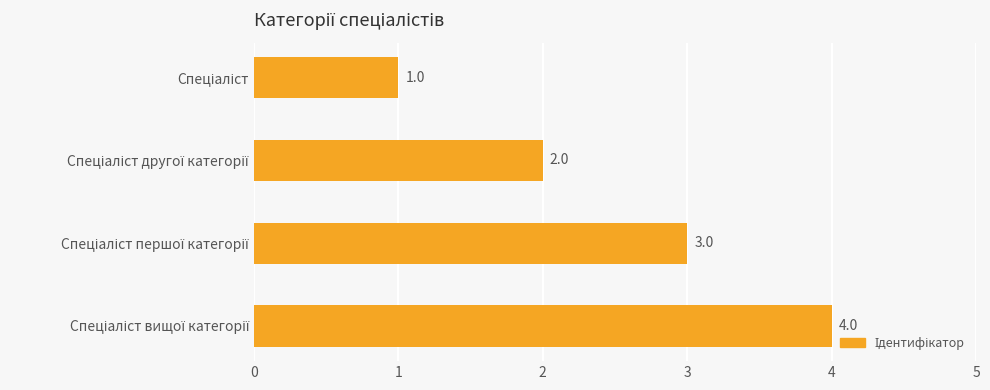

What is the sum of all values?

10